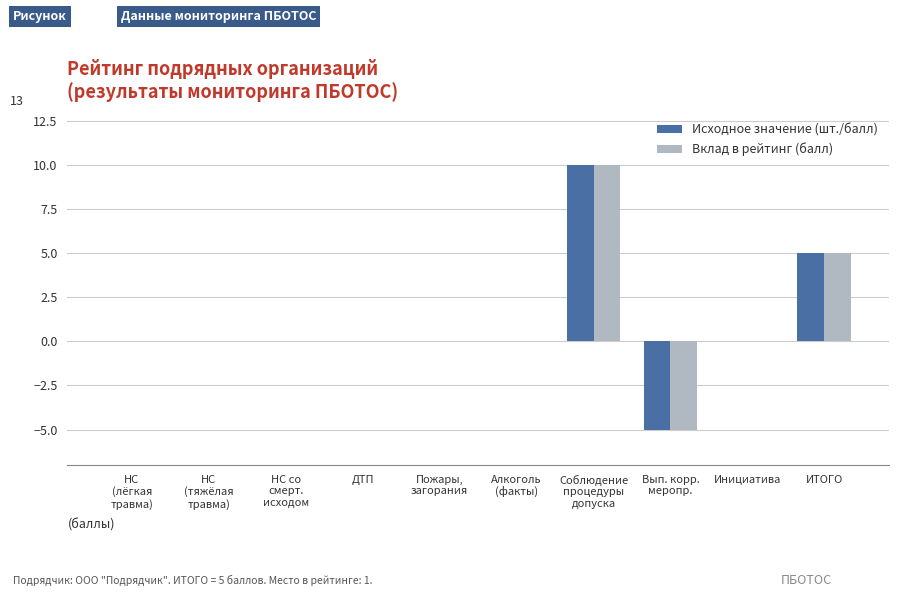

Is it true that Исходное значение (шт./балл) equals 0 at Алкоголь
(факты)?

True